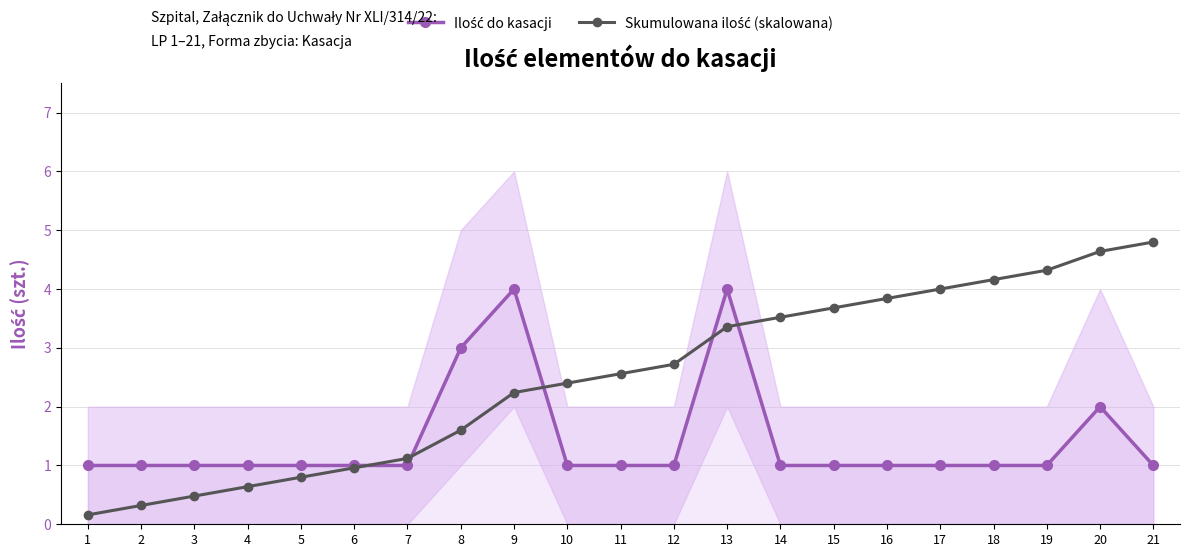

What is the minimum value for Ilość do kasacji?

1.0